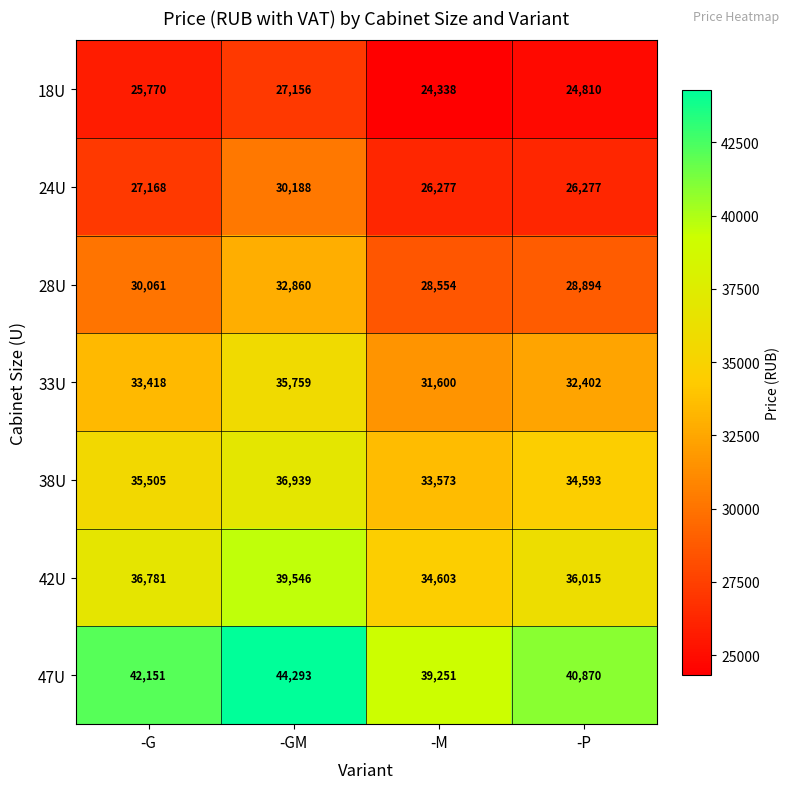

What is the difference between the 38U values at -P and -G?

912